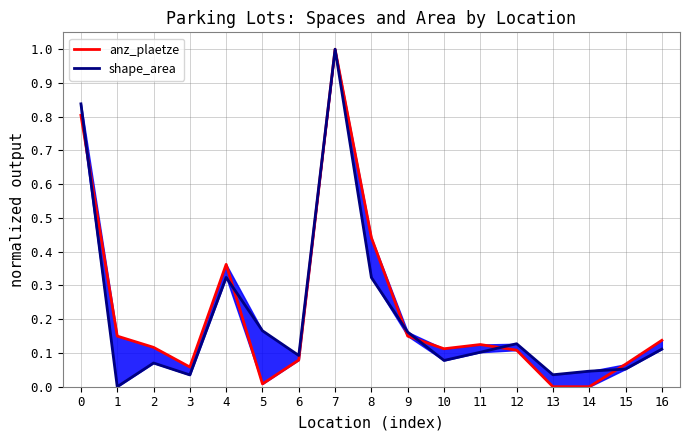

True or false: anz_plaetze and shape_area intersect in this chart.

True